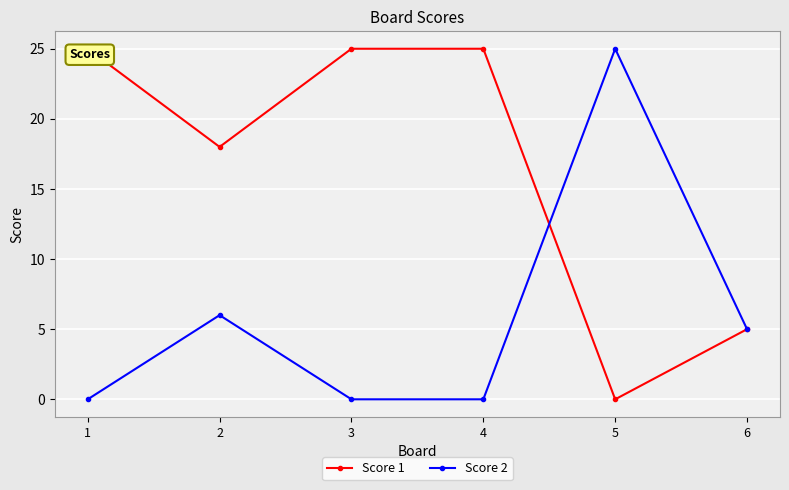

What is the value of the Score 2 point at the 6th from the left?

5